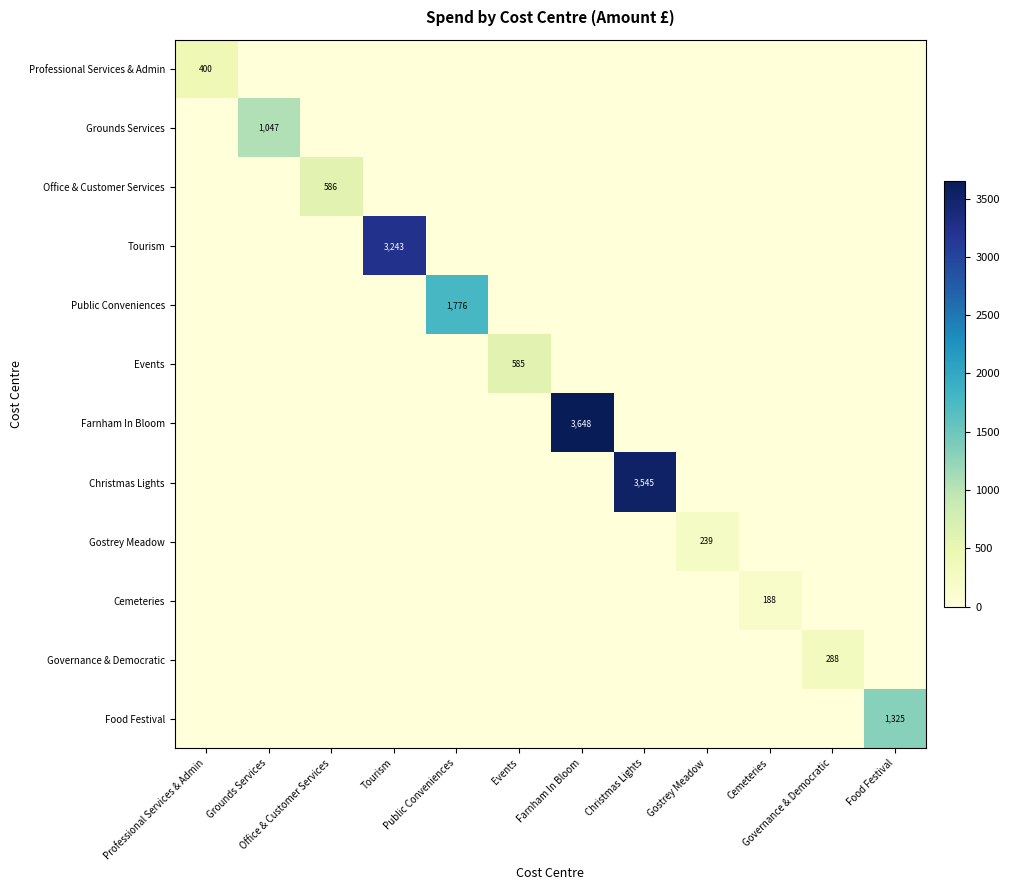

The Tourism series shows -2241.7 at Cemeteries. True or false?

False